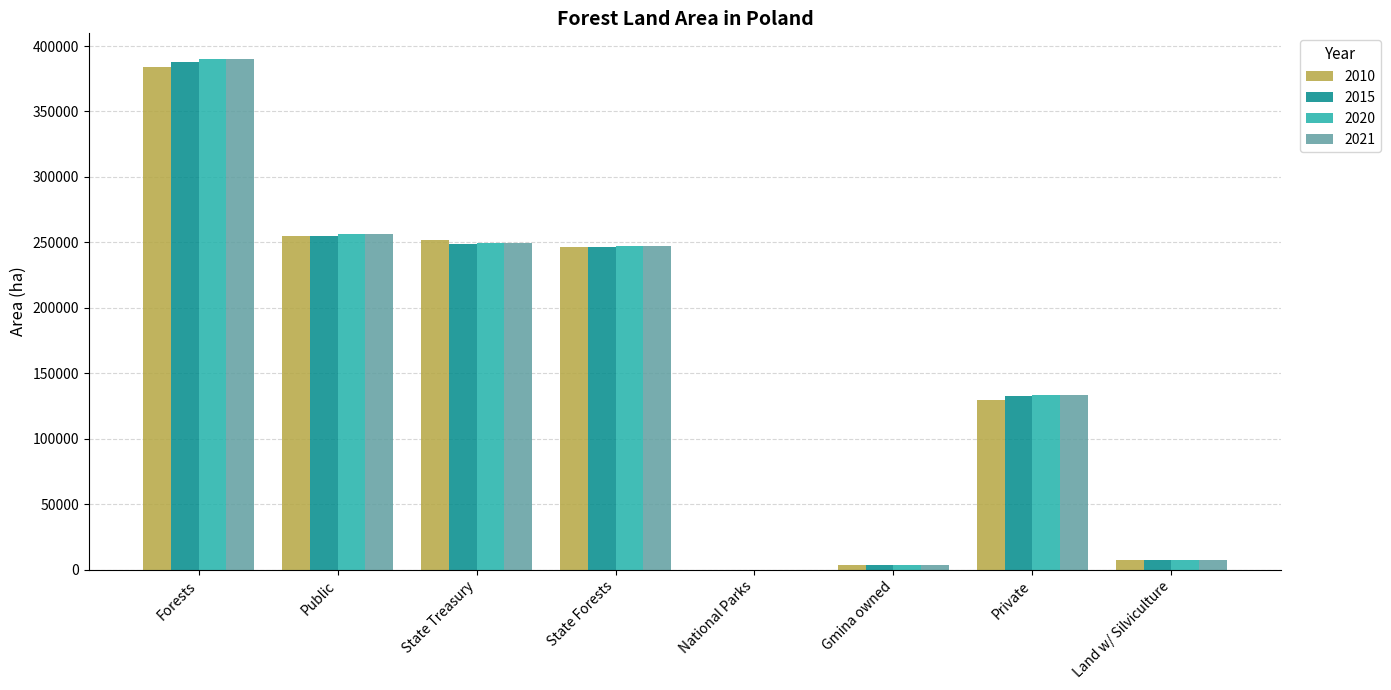

Does the chart contain stacked bars?

No